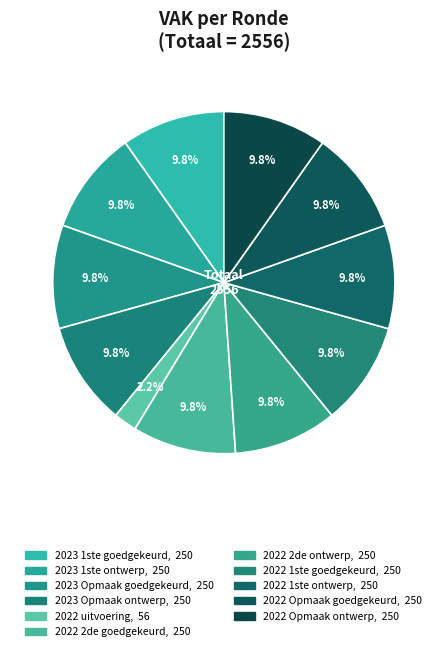

How many slices are in this pie chart?

11